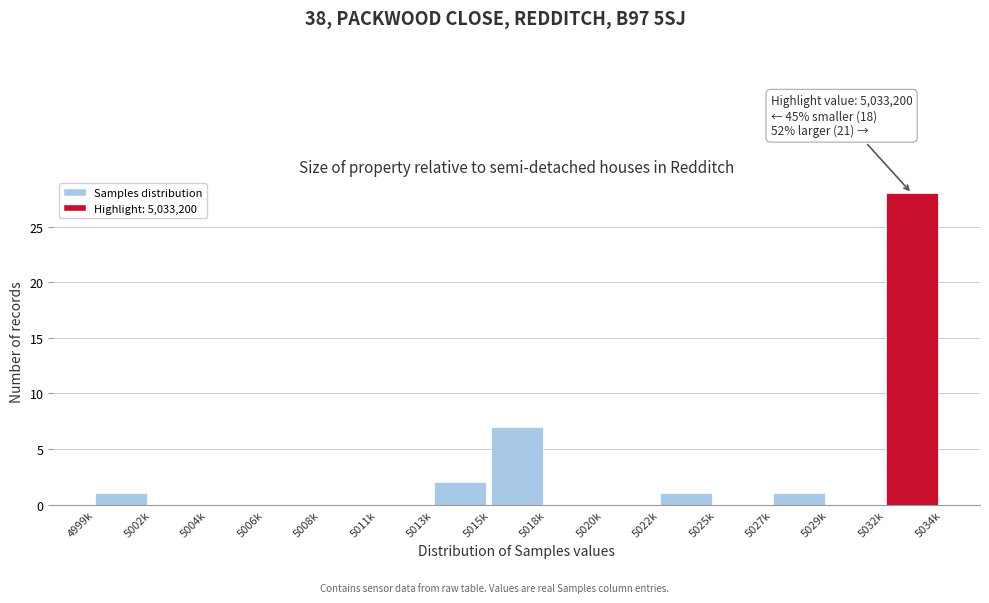

Reading left to right, list all the values displayed in this chart.

4999k=1	5002k=0	5004k=0	5006k=0	5008k=0	5011k=0	5013k=2	5015k=7	5018k=0	5020k=0	5022k=1	5025k=0	5027k=1	5029k=0	5032k=28